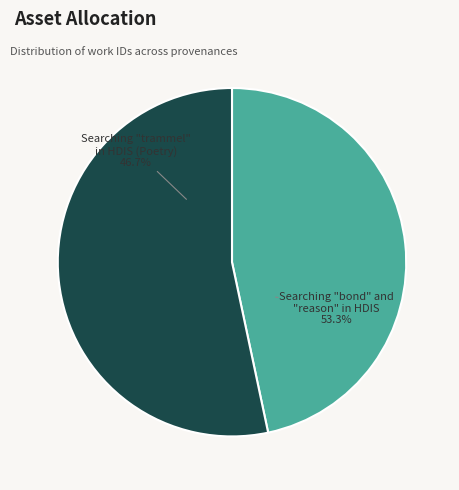

To the nearest percent, what is the difference between the largest and smallest slice percentages?

7%